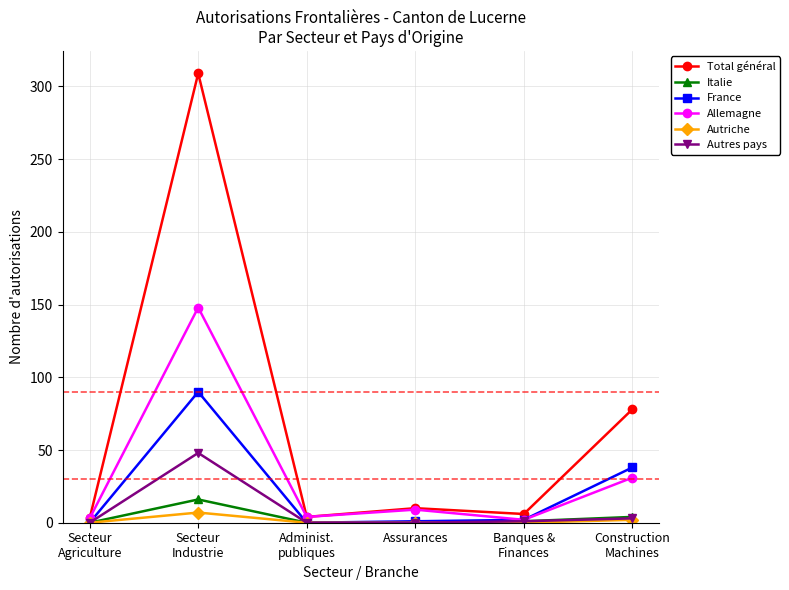

Count the number of categories in the chart.

6